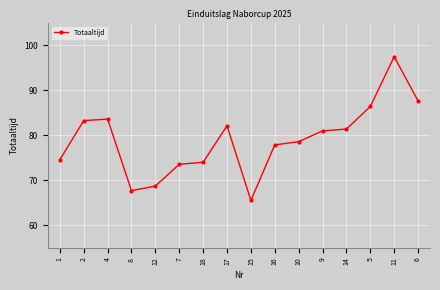

Which has a higher value, 1 or 6?

6